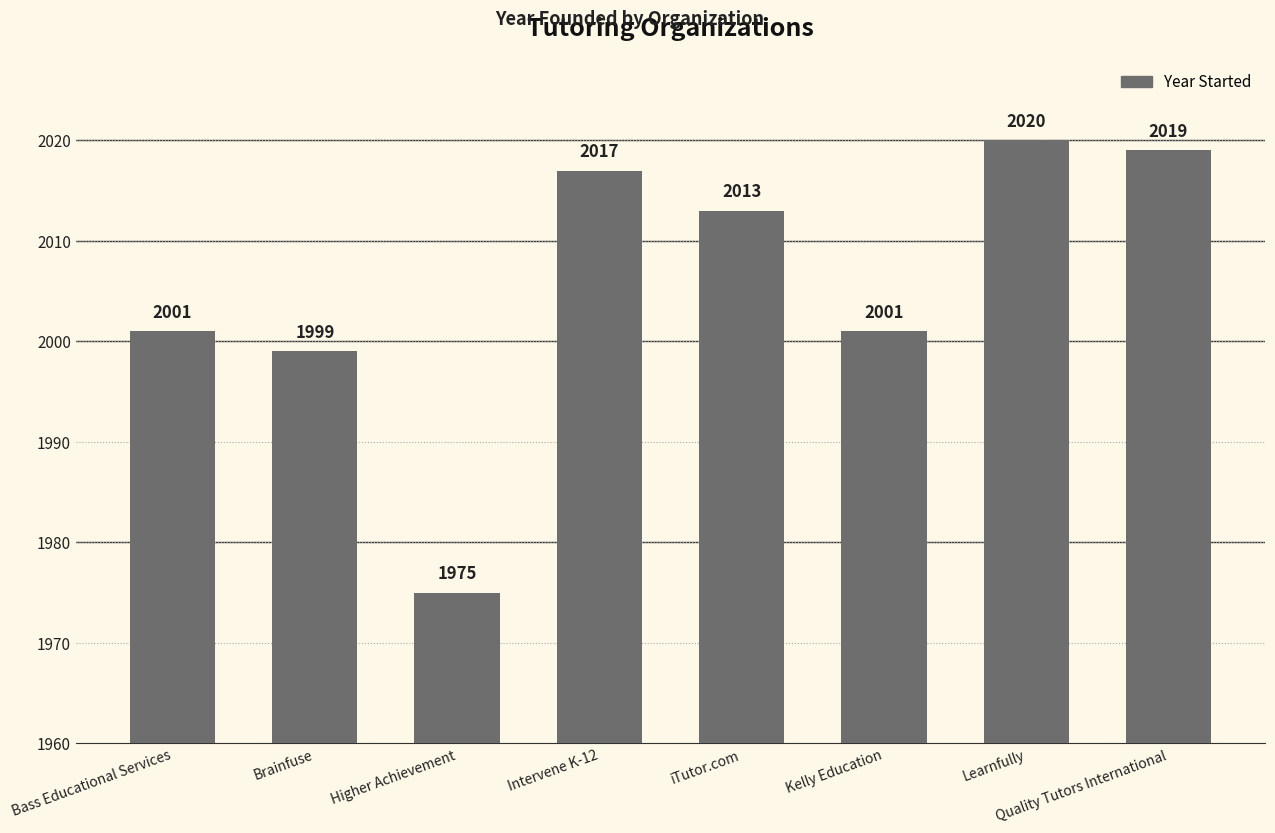

What is the ratio of the value at iTutor.com to the value at Kelly Education?

1.0